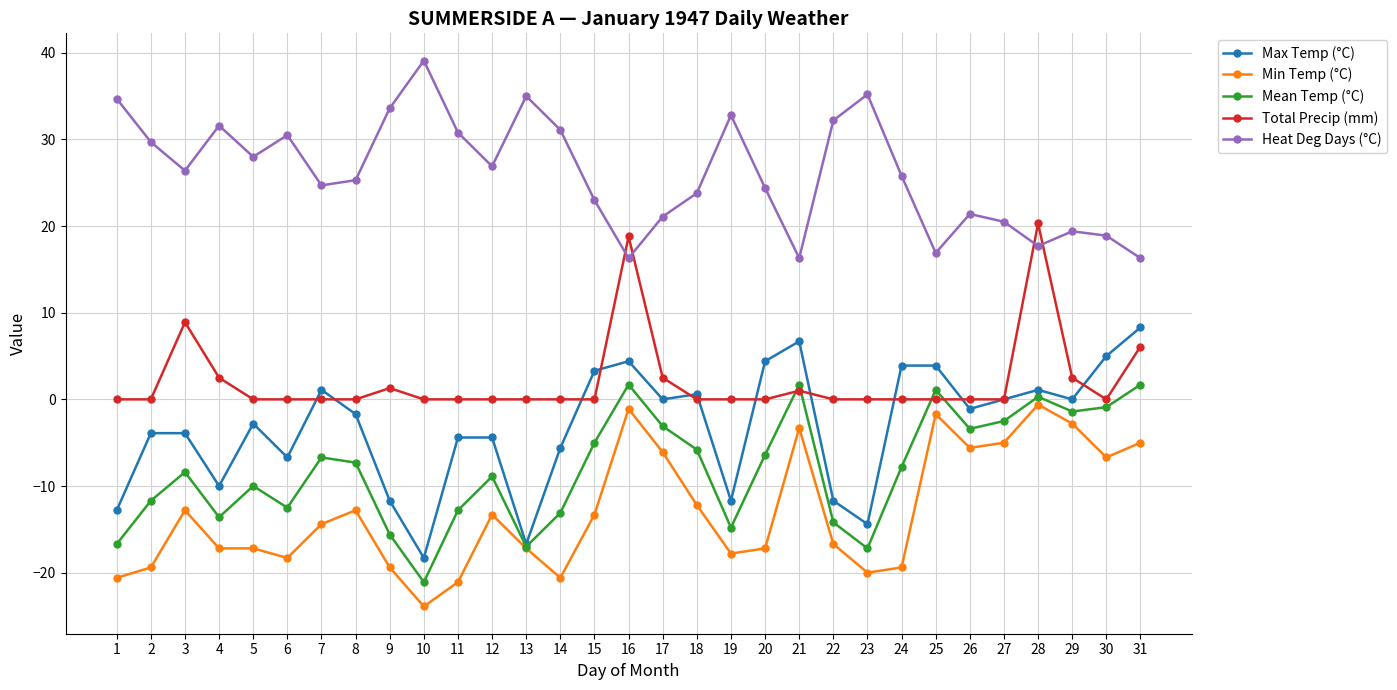

The value of Total Precip (mm) at 24 is -12.3. True or false?

False